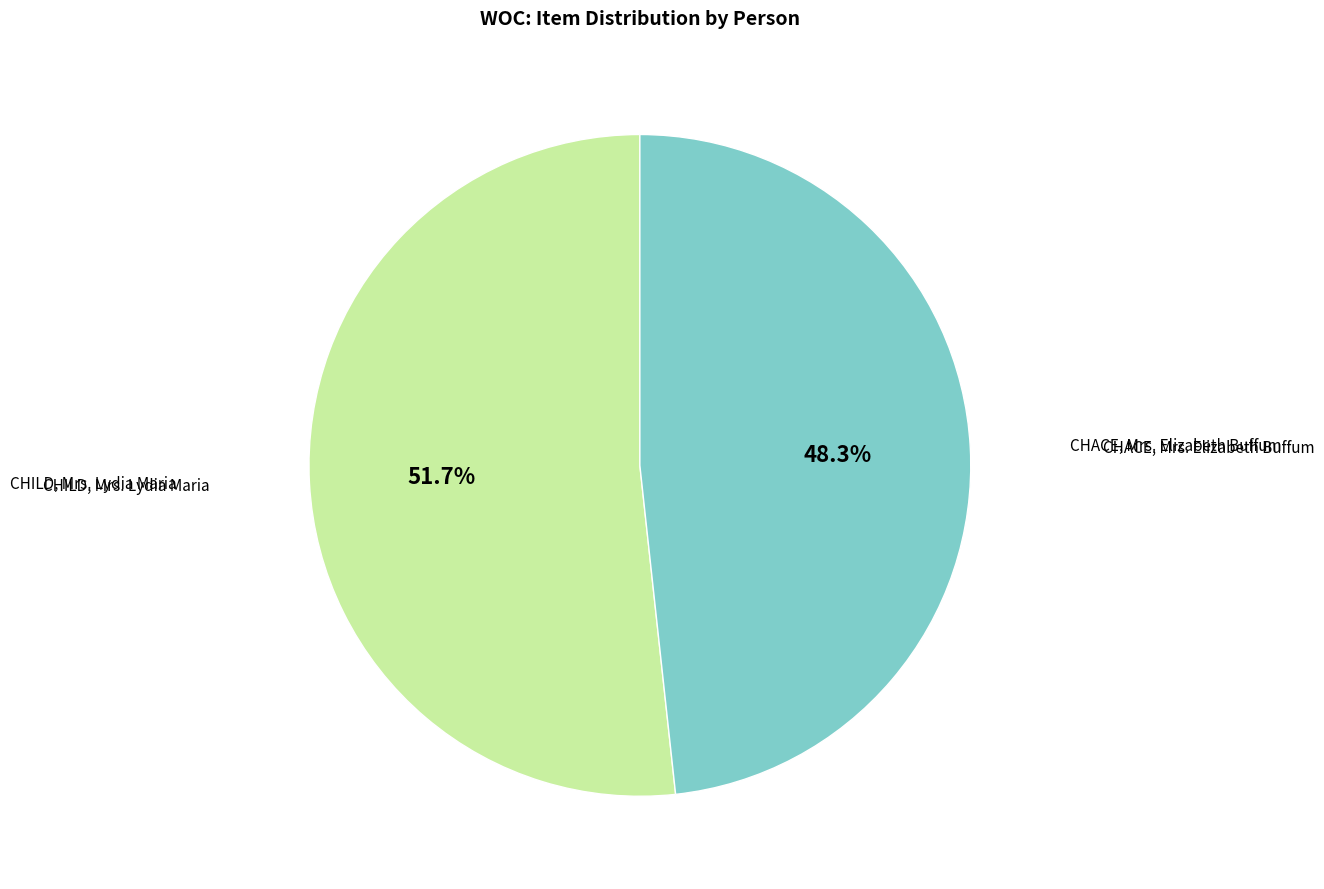

How many slices are in this pie chart?

2